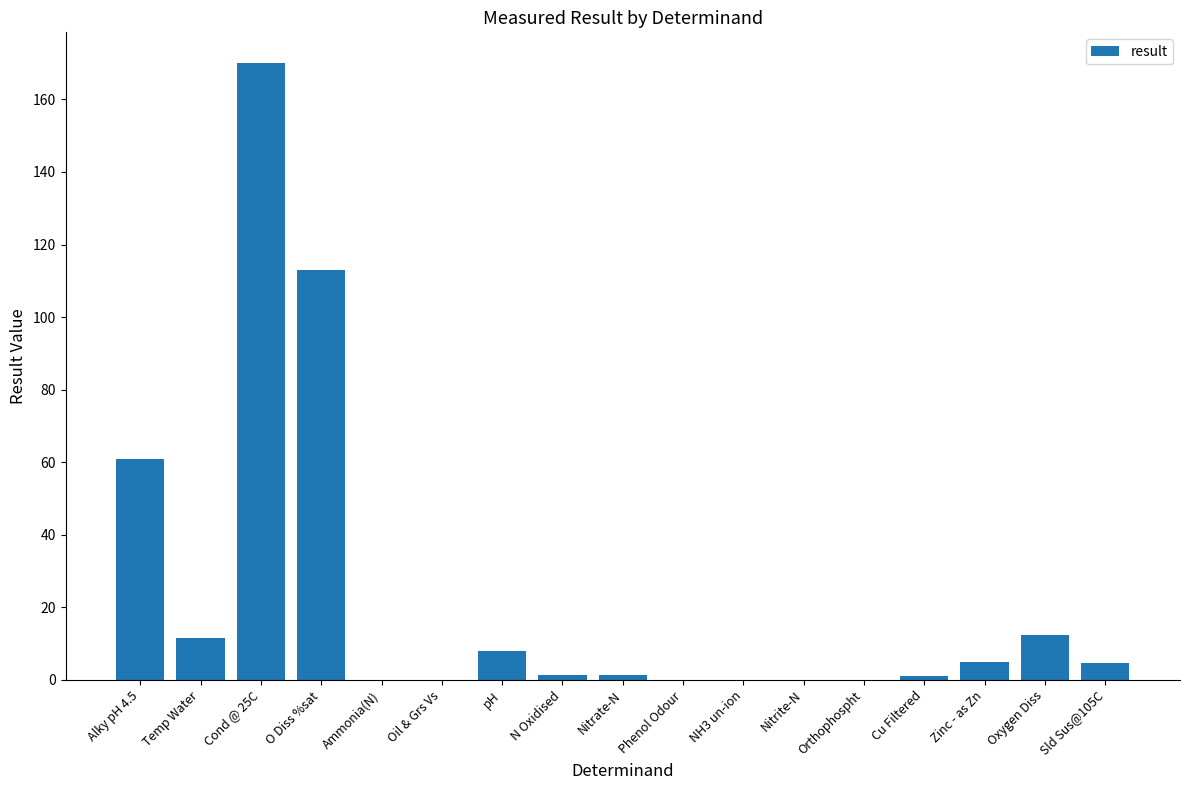

What is the difference between the values at Sld Sus@105C and Orthophospht?

4.7